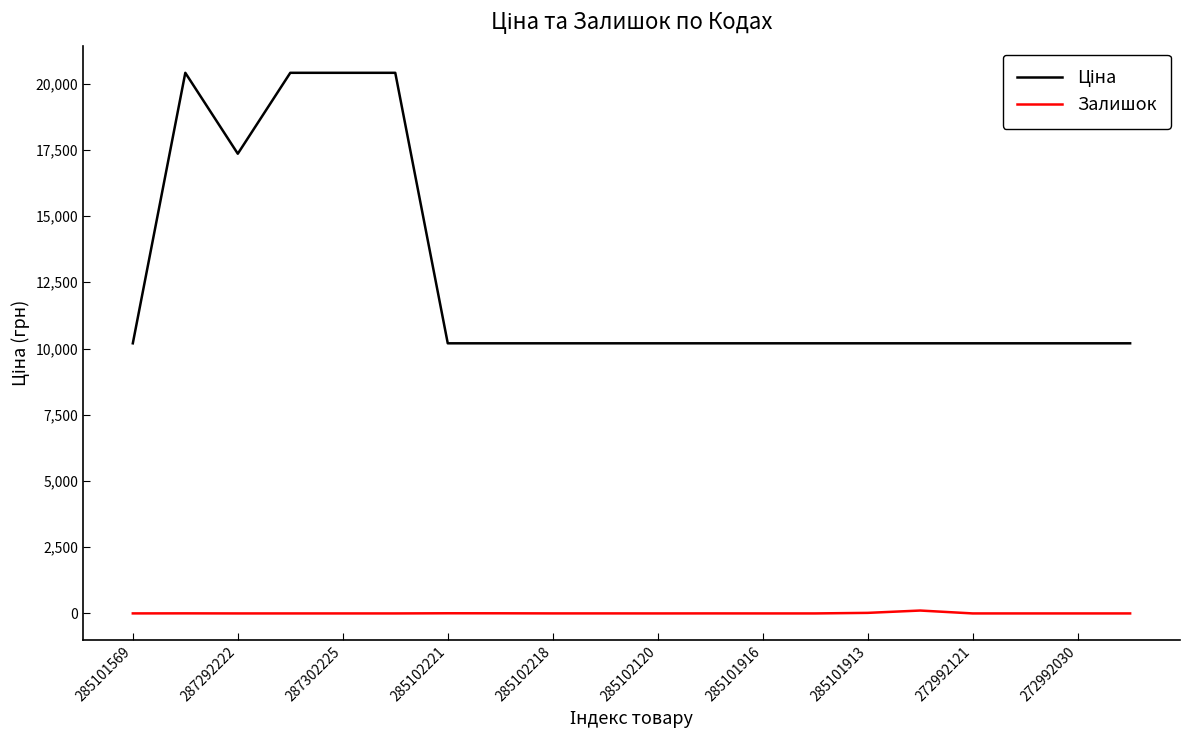

What is the maximum value shown in the chart?

20407.8